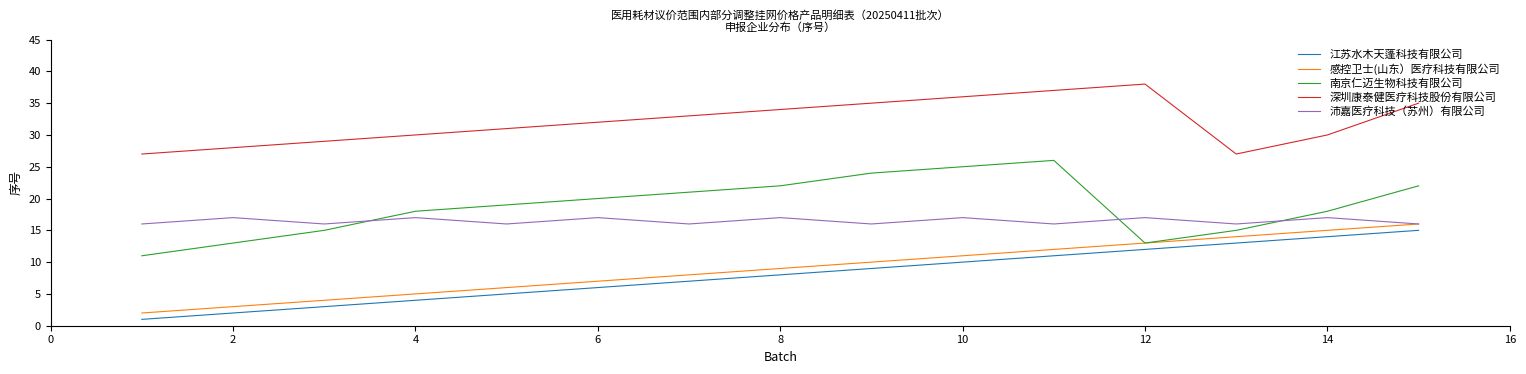

True or false: 江苏水木天蓬科技有限公司 and 沛嘉医疗科技（苏州）有限公司 intersect in this chart.

False